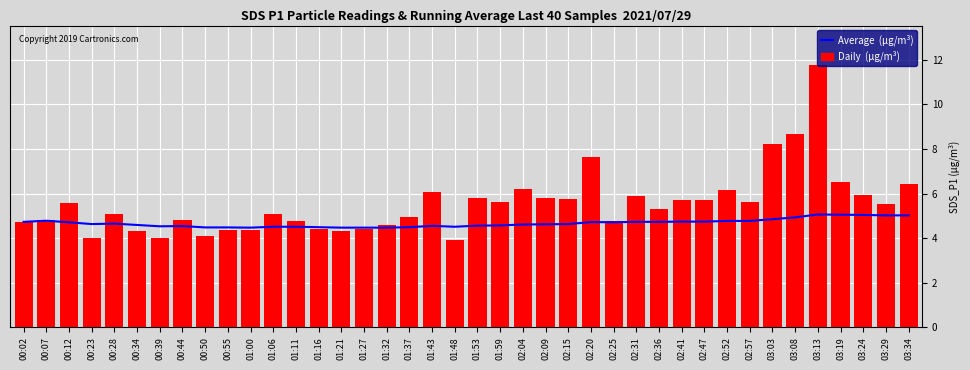

Count the number of data series in this chart.

2